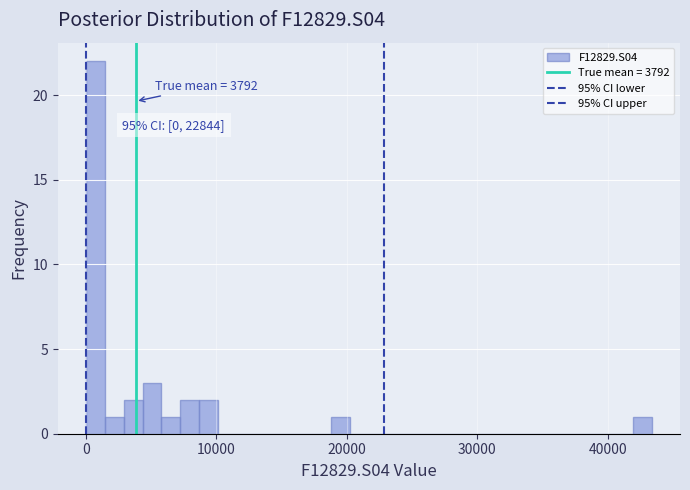

Read against the x-axis, roughly where is the centre of the tallest bar?

1000